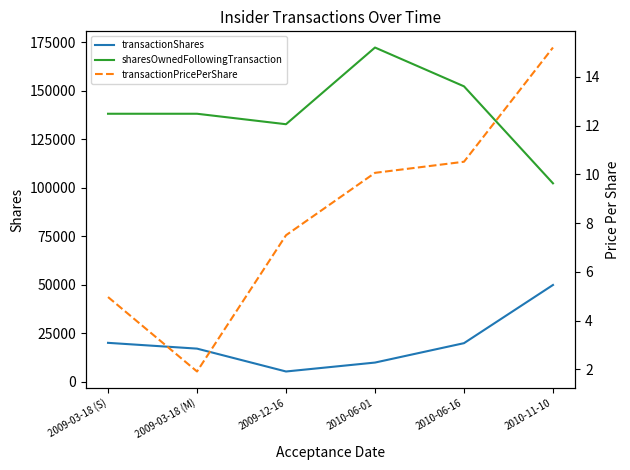

What is the maximum value for transactionShares?

50000